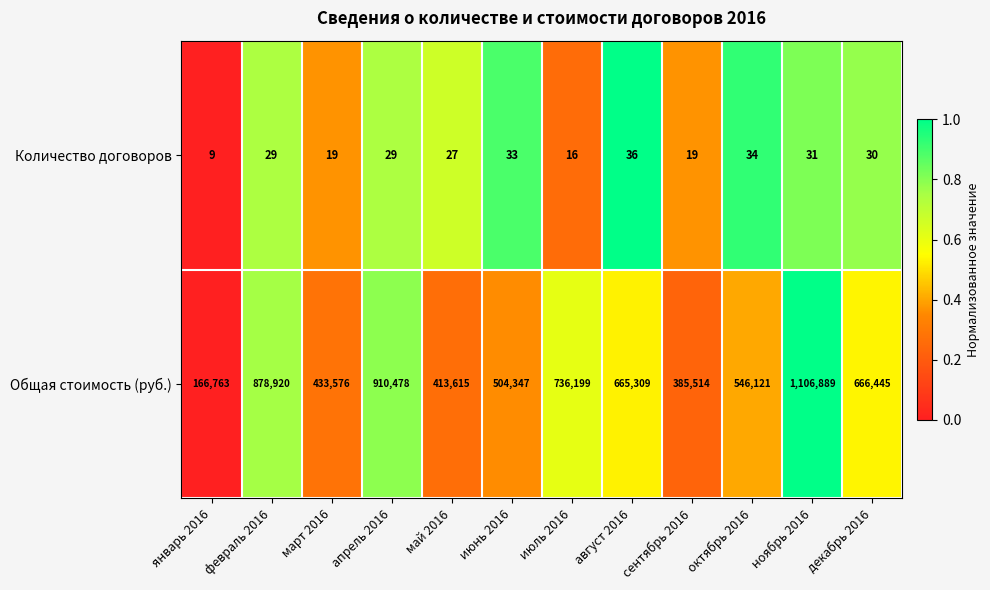

What is the difference between the maximum and minimum values in the Количество договоров series?

27